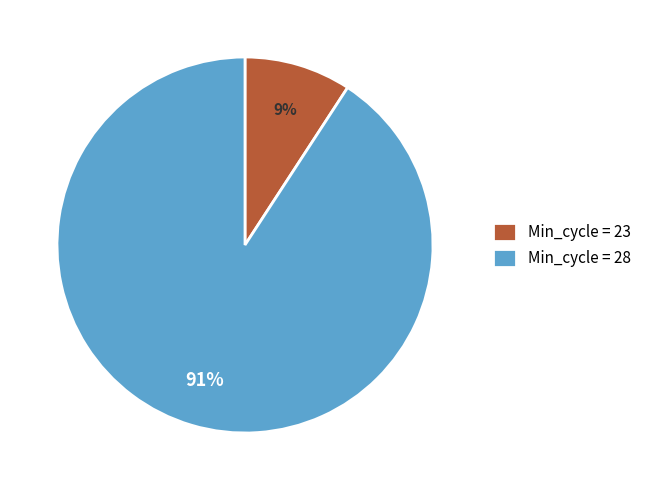

To the nearest percent, what percentage of the pie is Min_cycle = 28?

91%